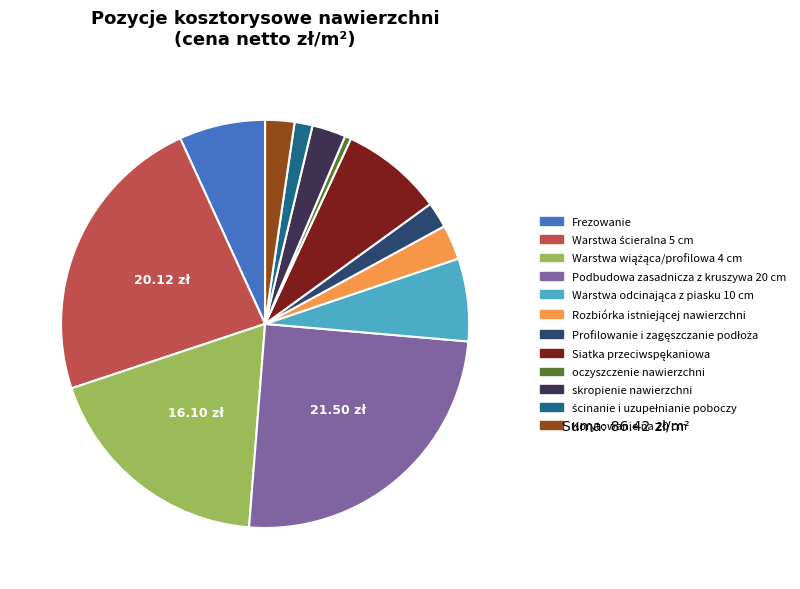

Is the sum of skropienie nawierzchni and Frezowanie greater than half?

No